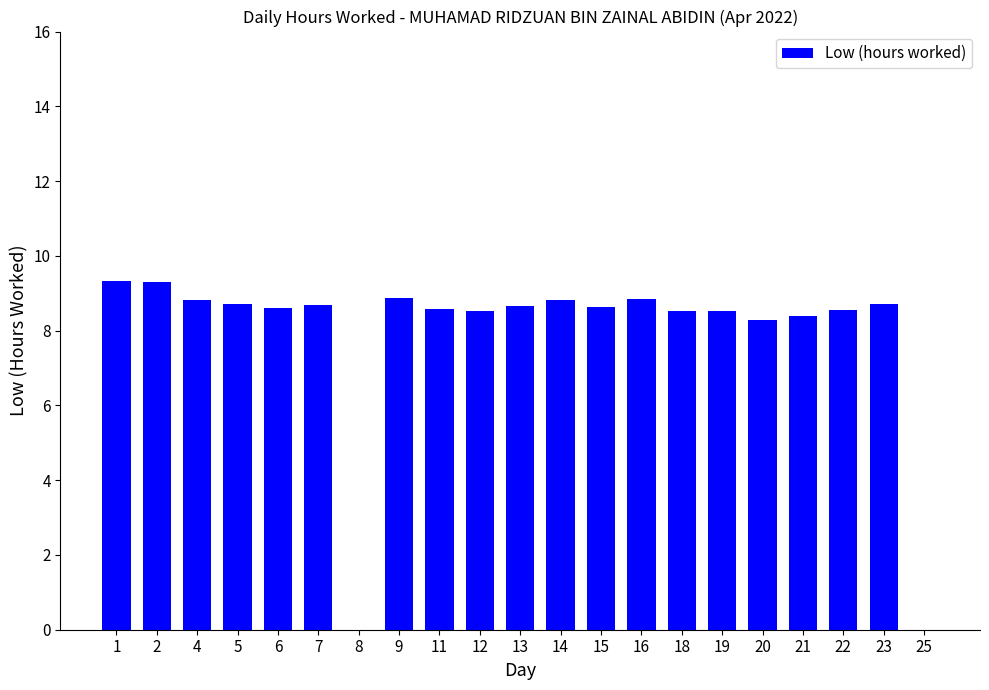

What is the sum of the values at 21 and 5?

17.1